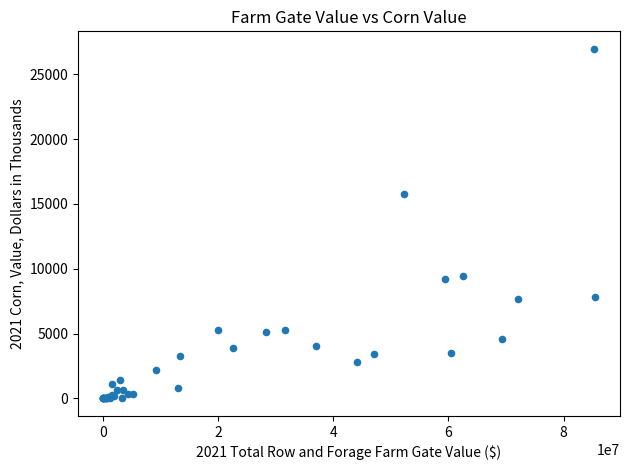

What Y value in the scatter plot is closest to 13485?

15752.4